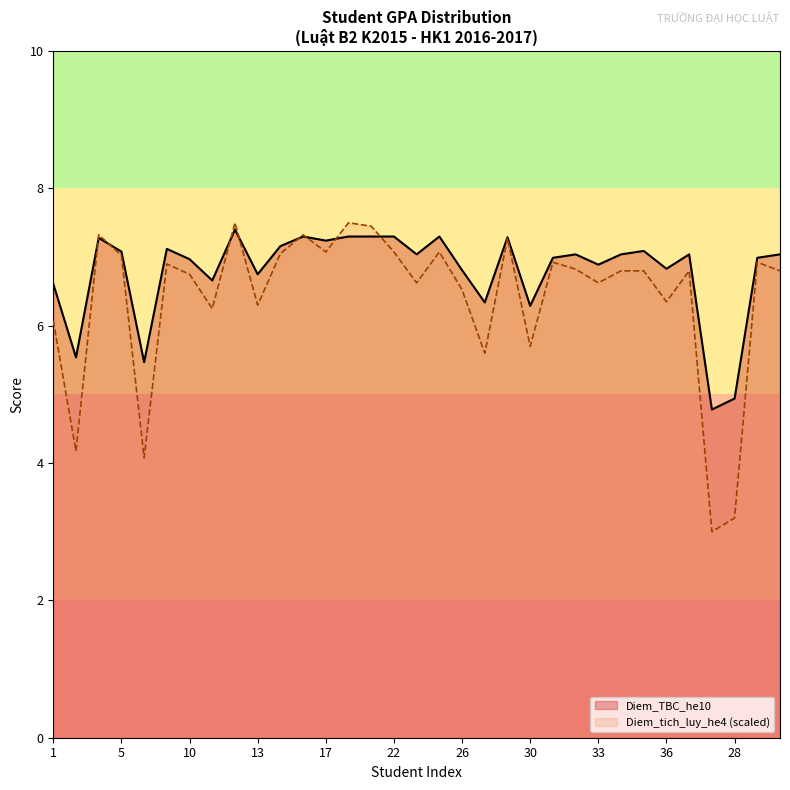

What is the difference between the maximum and second lowest values in the Diem_tich_luy_he4 series?

4.3